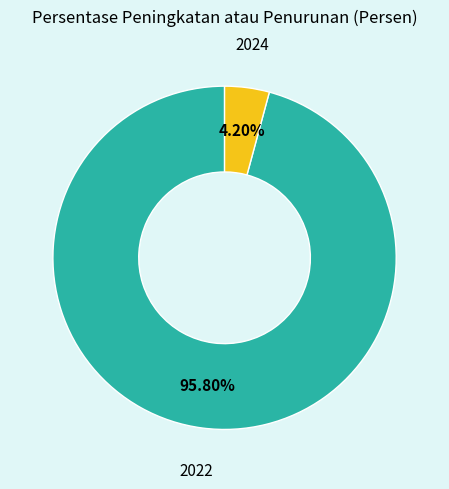

What is the smallest slice in the pie chart?

2024